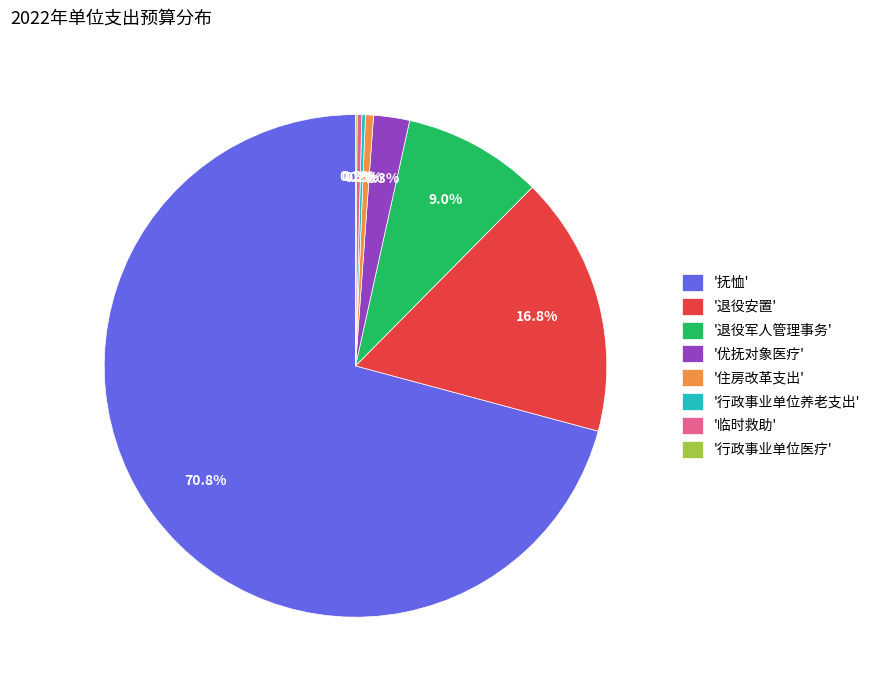

Is there a majority slice in this chart?

Yes